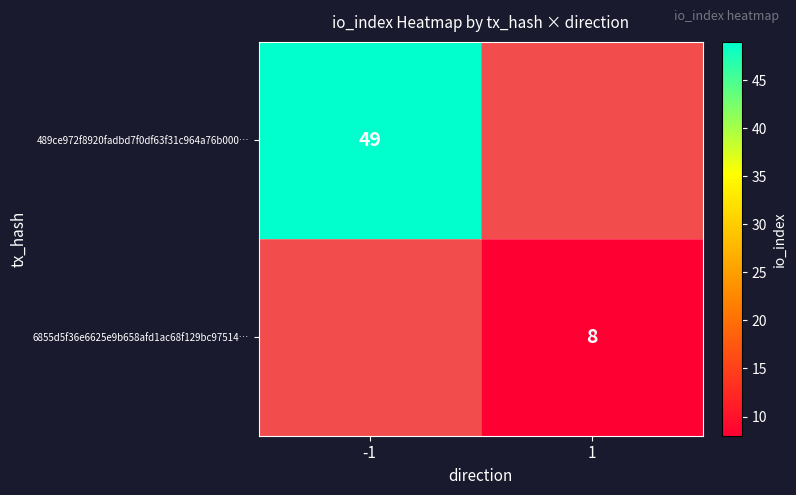

True or false: 489ce972f8920fadbd7f0df63f31c964a76b000… has a value of 49 at -1.

True